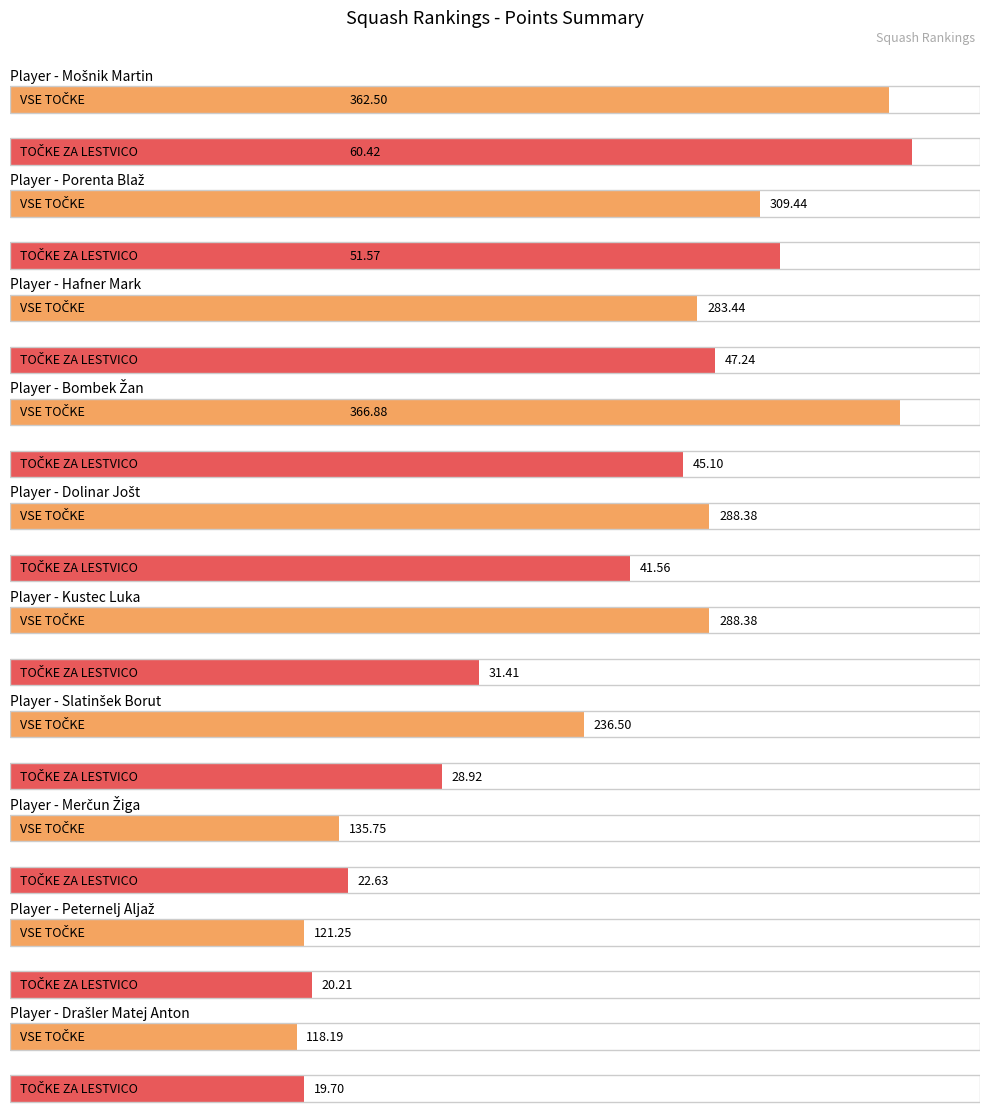

Where is TOČKE ZA LESTVICO nearest to the value 40?

Dolinar Jošt